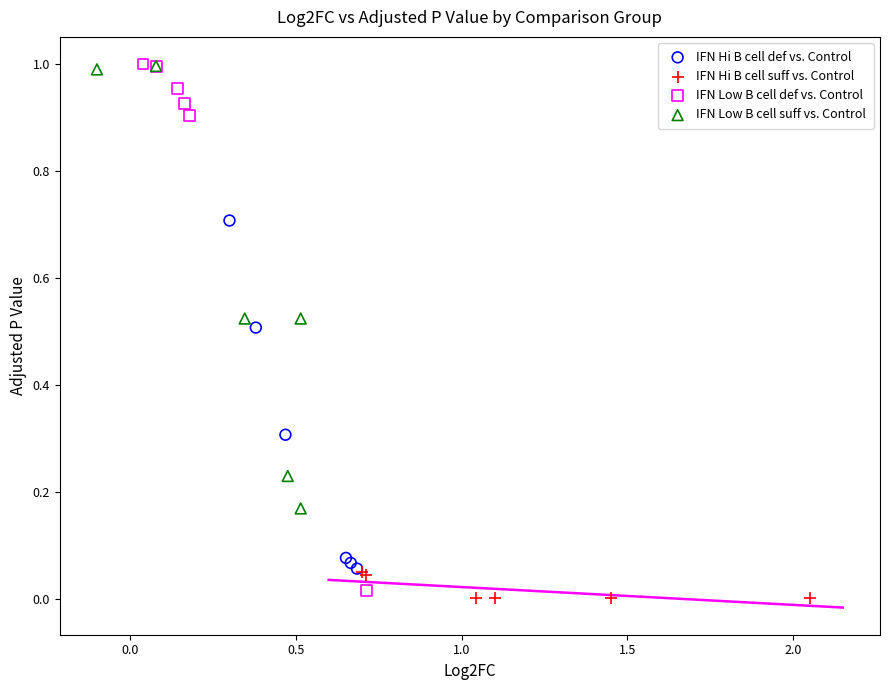

Which series has the largest Y range (max minus min)?

IFN Low B cell def vs. Control